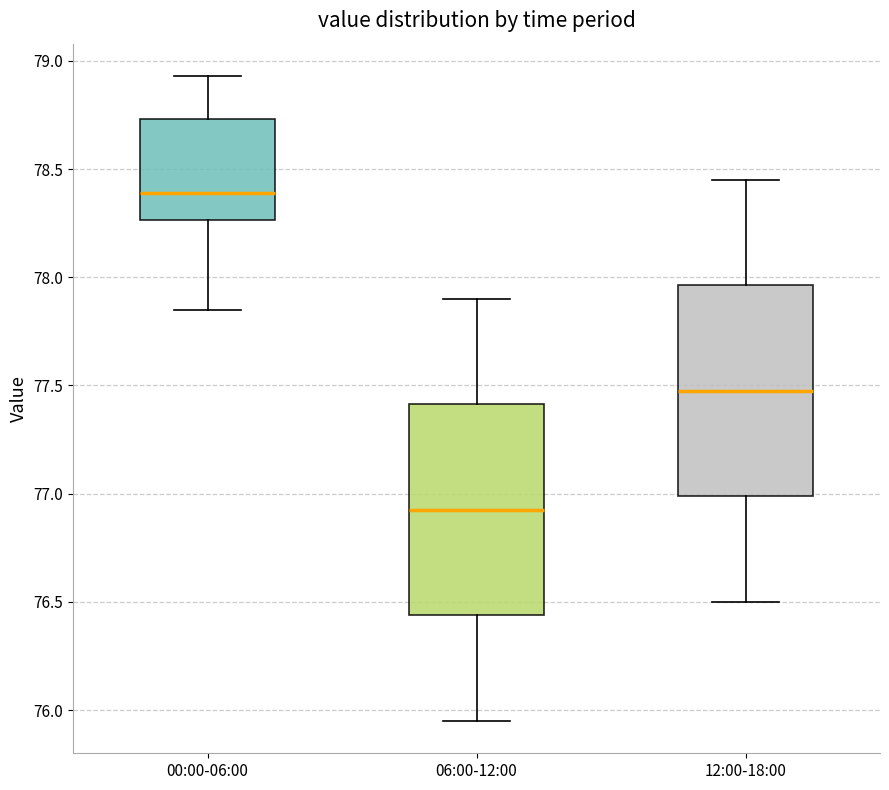

Reading left to right, read every box against the y-axis: the position of its median line, the range the box covers, and the ends of its whiskers. The values are not printed on the chart, so give them approximately, as read against the axis.

00:00-06:00: median 78.40, box 78.25 to 78.75, whiskers 77.85 to 78.95
06:00-12:00: median 76.95, box 76.45 to 77.40, whiskers 75.95 to 77.90
12:00-18:00: median 77.50, box 77.00 to 77.95, whiskers 76.50 to 78.45